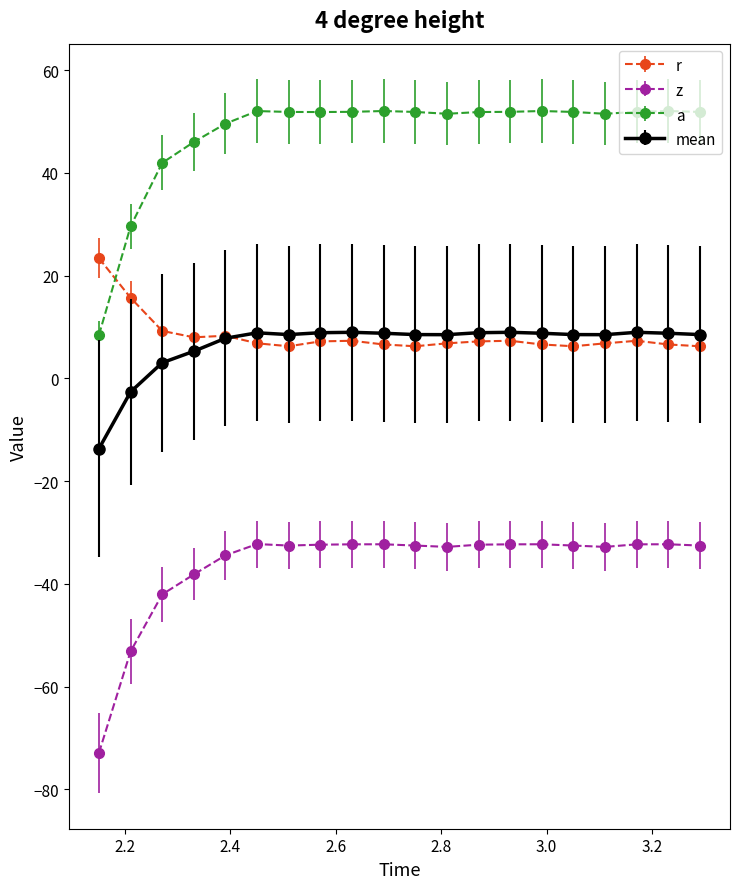

Which series has the largest range (max minus min)?

a